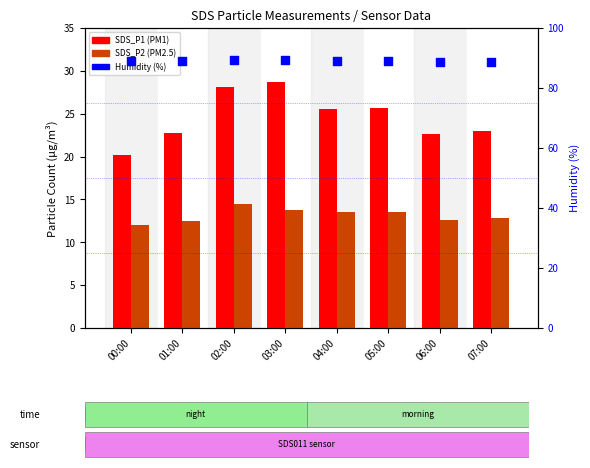

At which category is the sum across all series the highest?

02:00